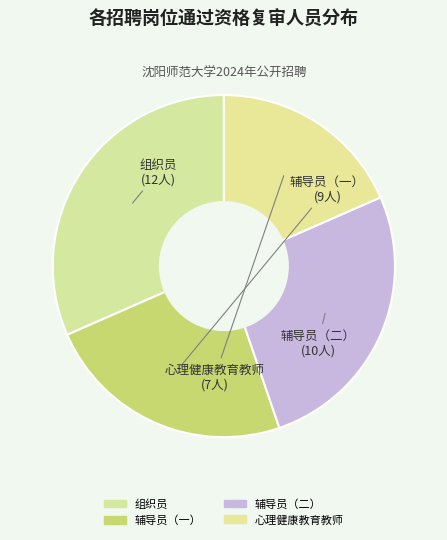

Which has a higher value, 组织员 or 辅导员（一）?

组织员